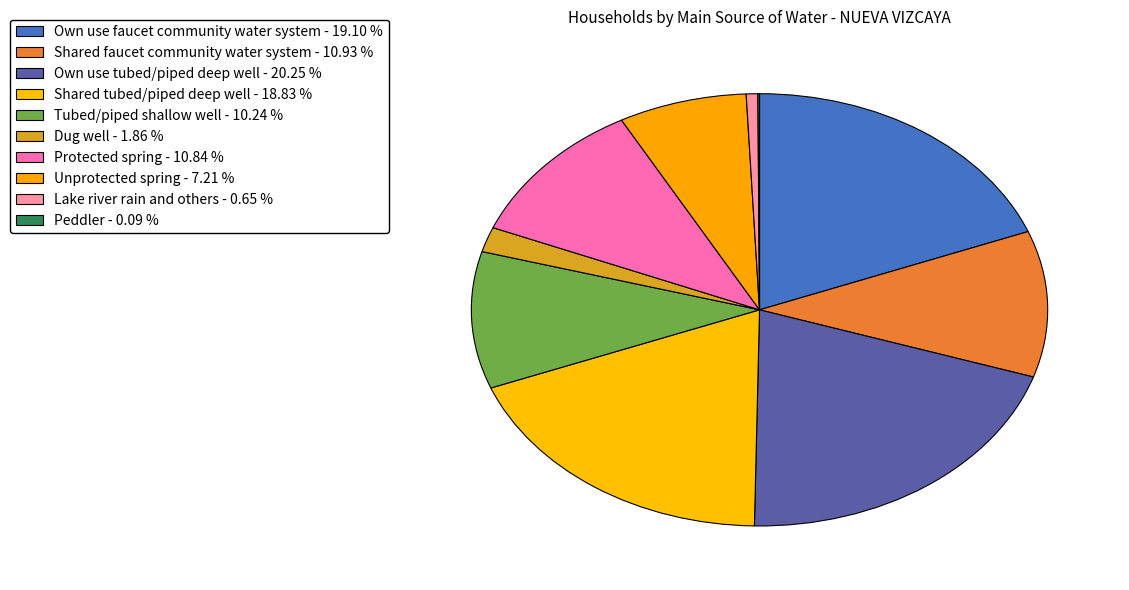

What is the ratio of the value at Own use tubed/piped deep well to the value at Peddler?

223.1